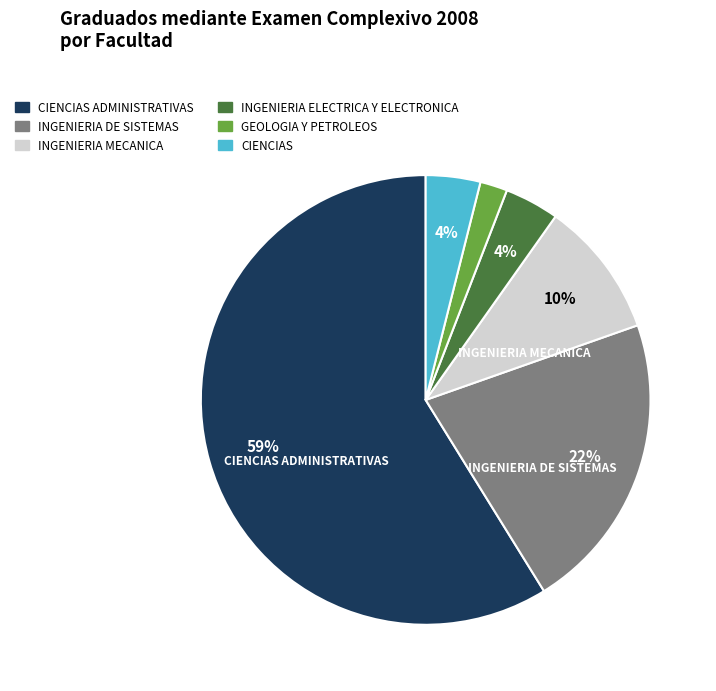

Which has a higher value, GEOLOGIA Y PETROLEOS or INGENIERIA ELECTRICA Y ELECTRONICA?

INGENIERIA ELECTRICA Y ELECTRONICA